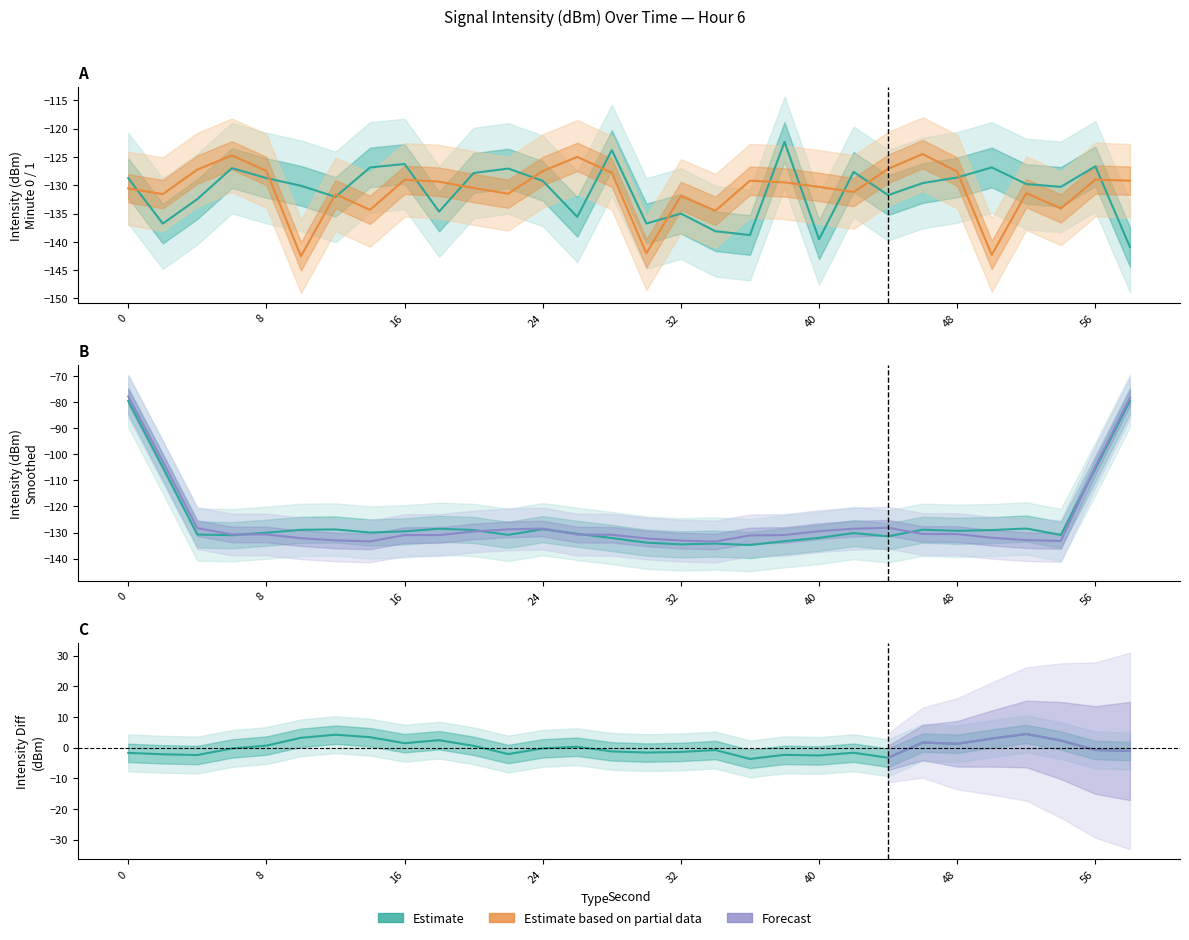

What is the difference between the maximum and second lowest values in the minute_0_center series?

17.2